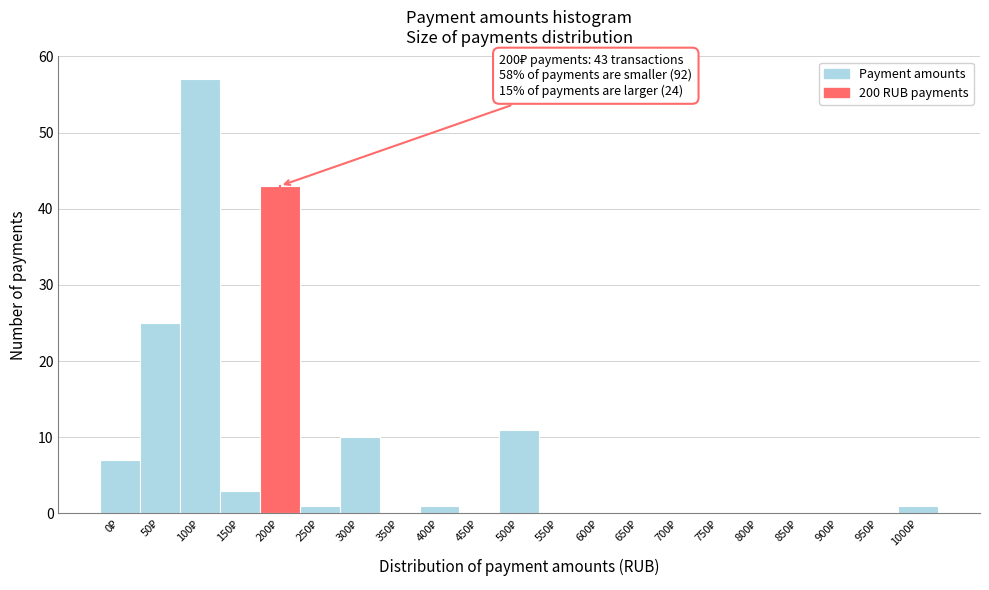

What is the sum of all values?

159